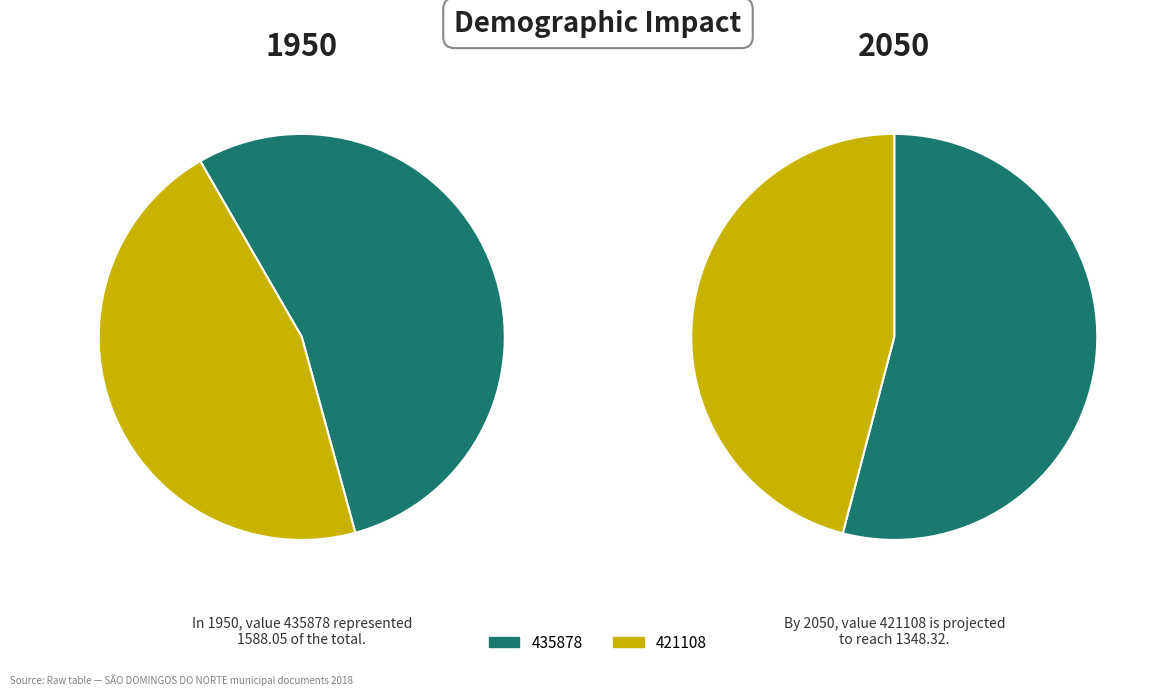

Which slice represents more than half of the pie?

435878